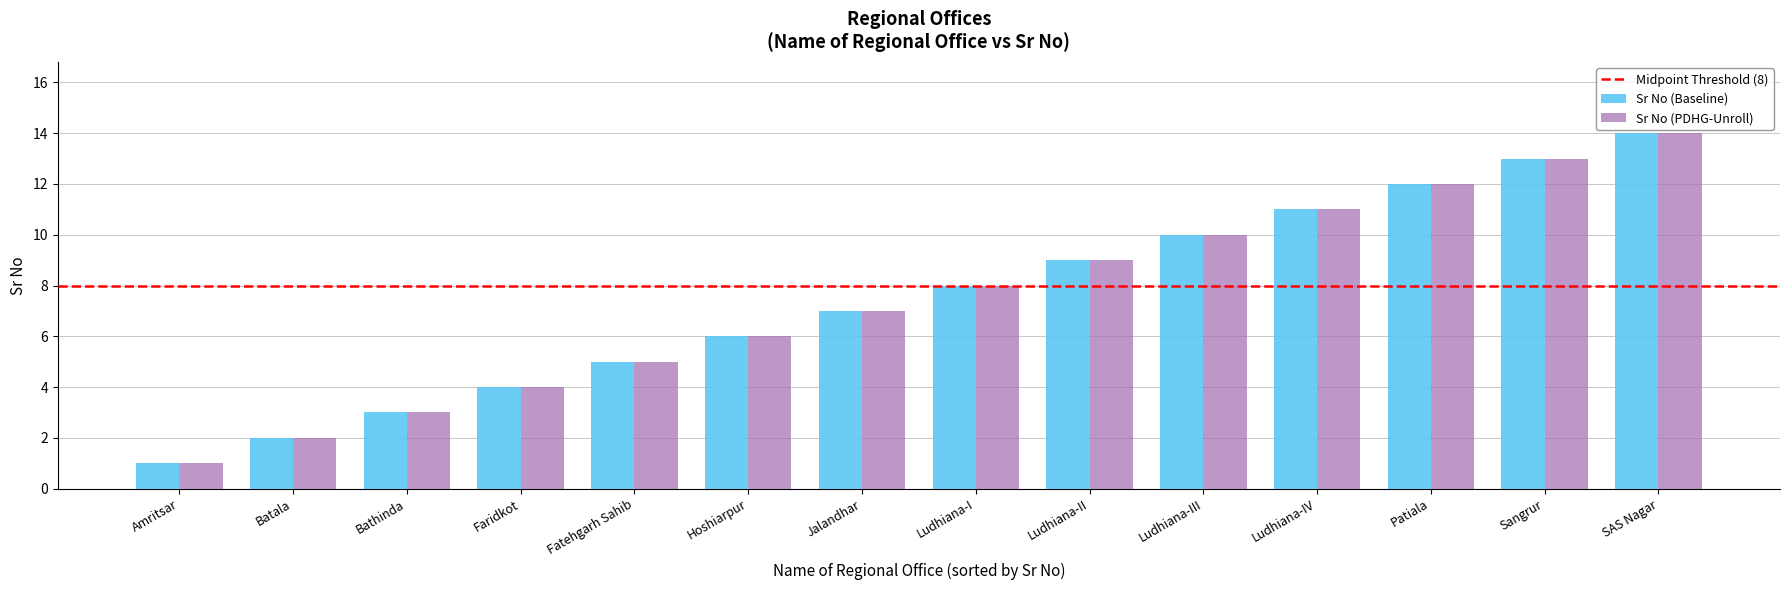

What is the label of the 3rd bar from the left?

Bathinda